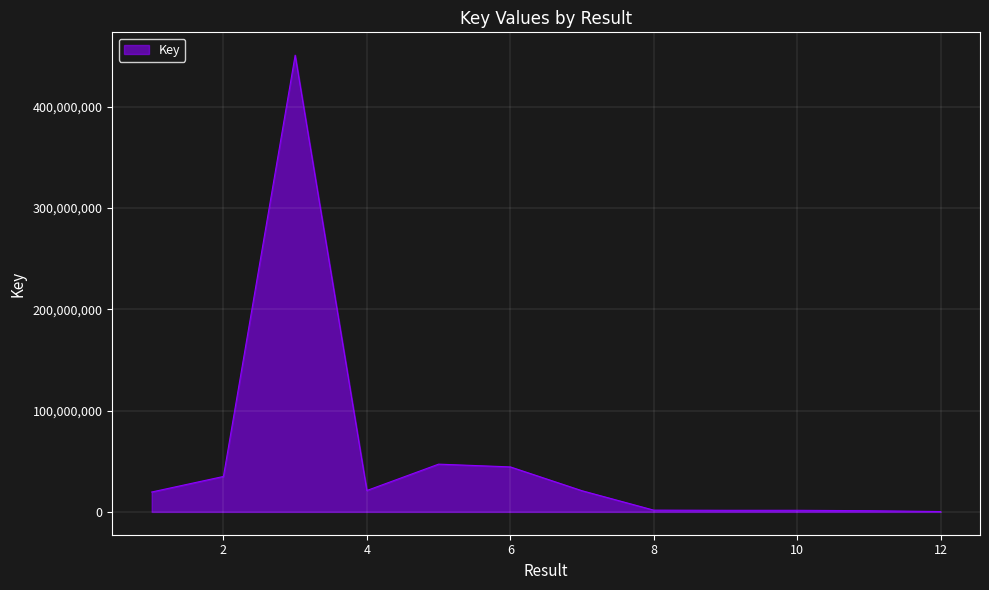

What is the difference between the maximum and minimum values?

450395344